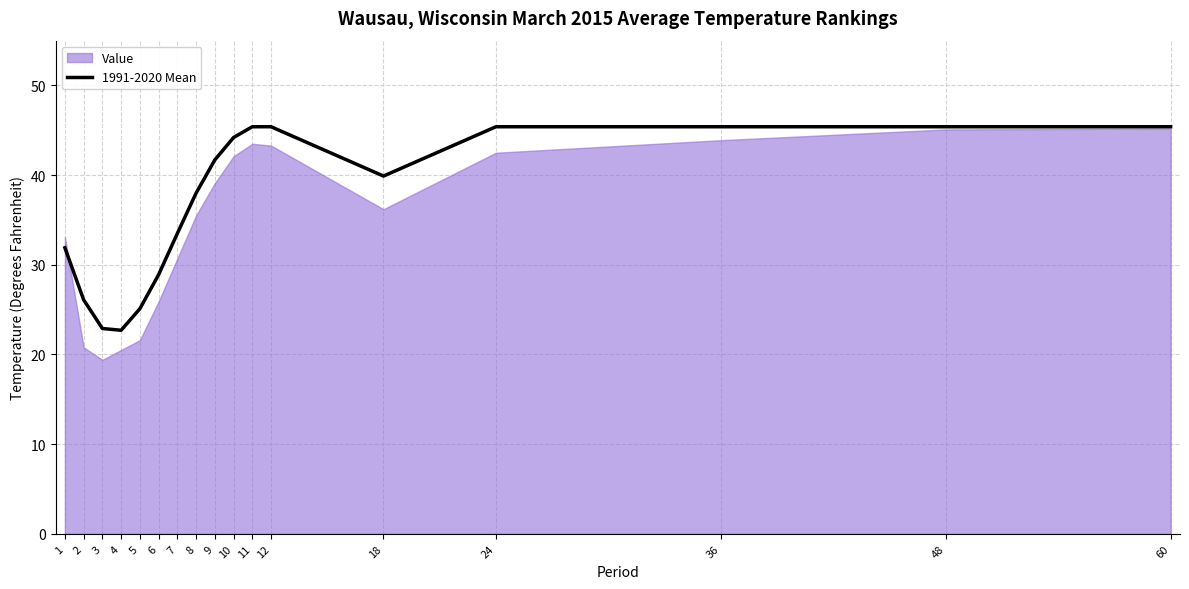

Is it true that the value at 10 is 30.3?

False